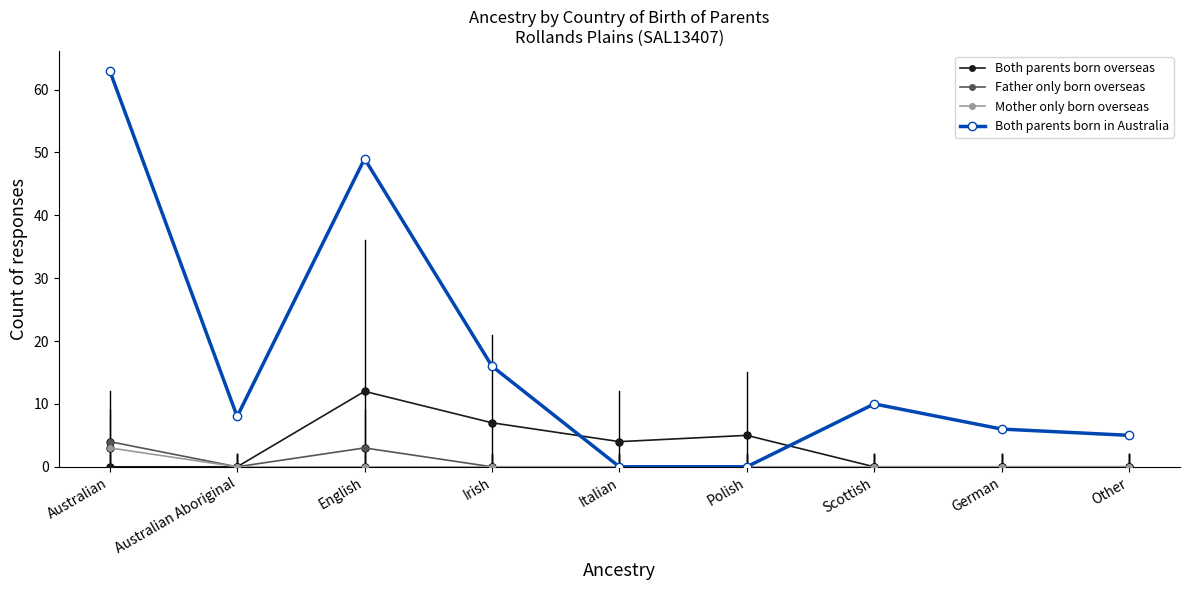

What is the total value across all series at German?

6